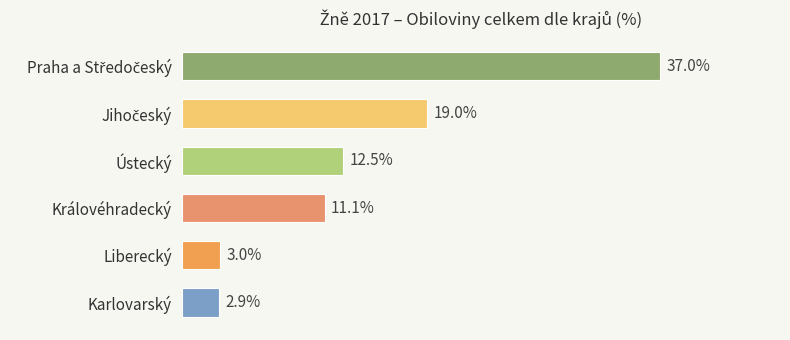

What is the label of the 4th bar from the top?

Královéhradecký